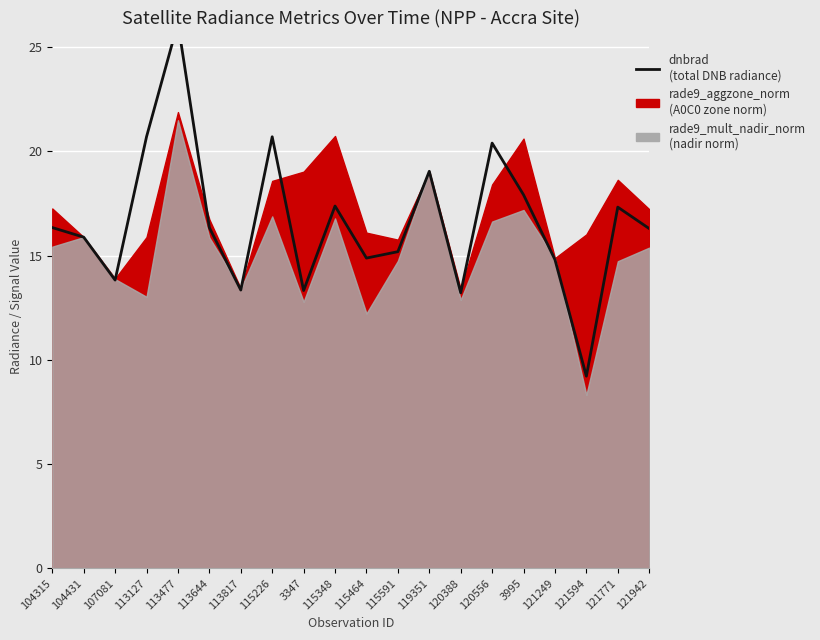

Reading left to right, what are all the values shown in this chart?

16.3	15.9	13.8	20.7	26.2	16.3	13.3	20.7	13.3	17.4	14.9	15.2	19.0	13.2	20.4	17.9	14.8	9.2	17.3	16.3